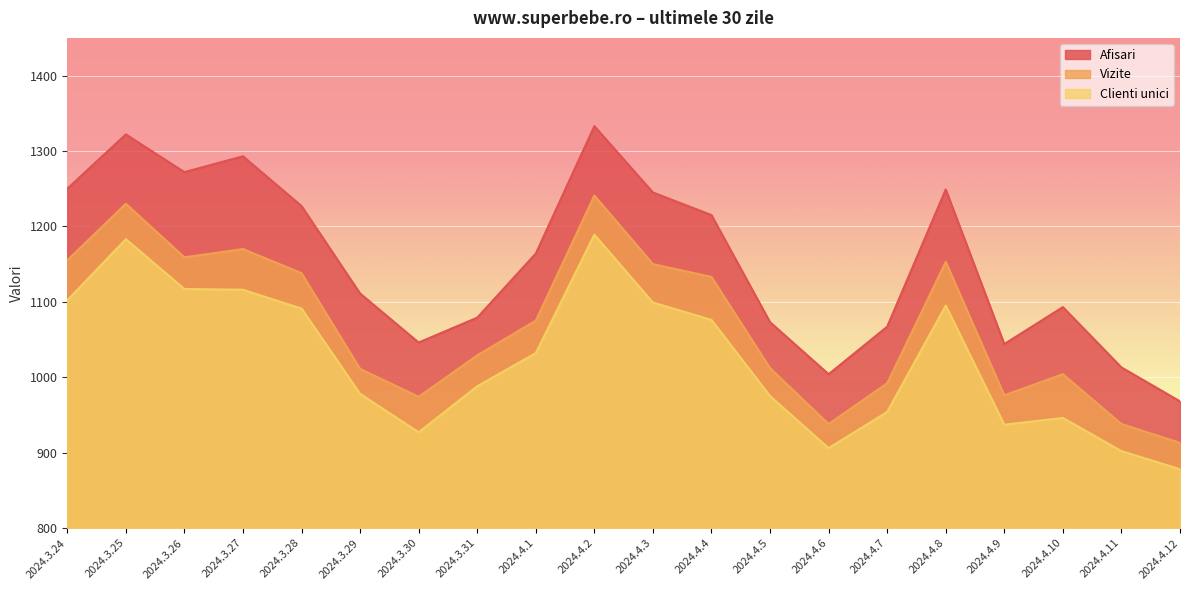

Which has a higher value, 2024.4.5 or 2024.4.1?

2024.4.1